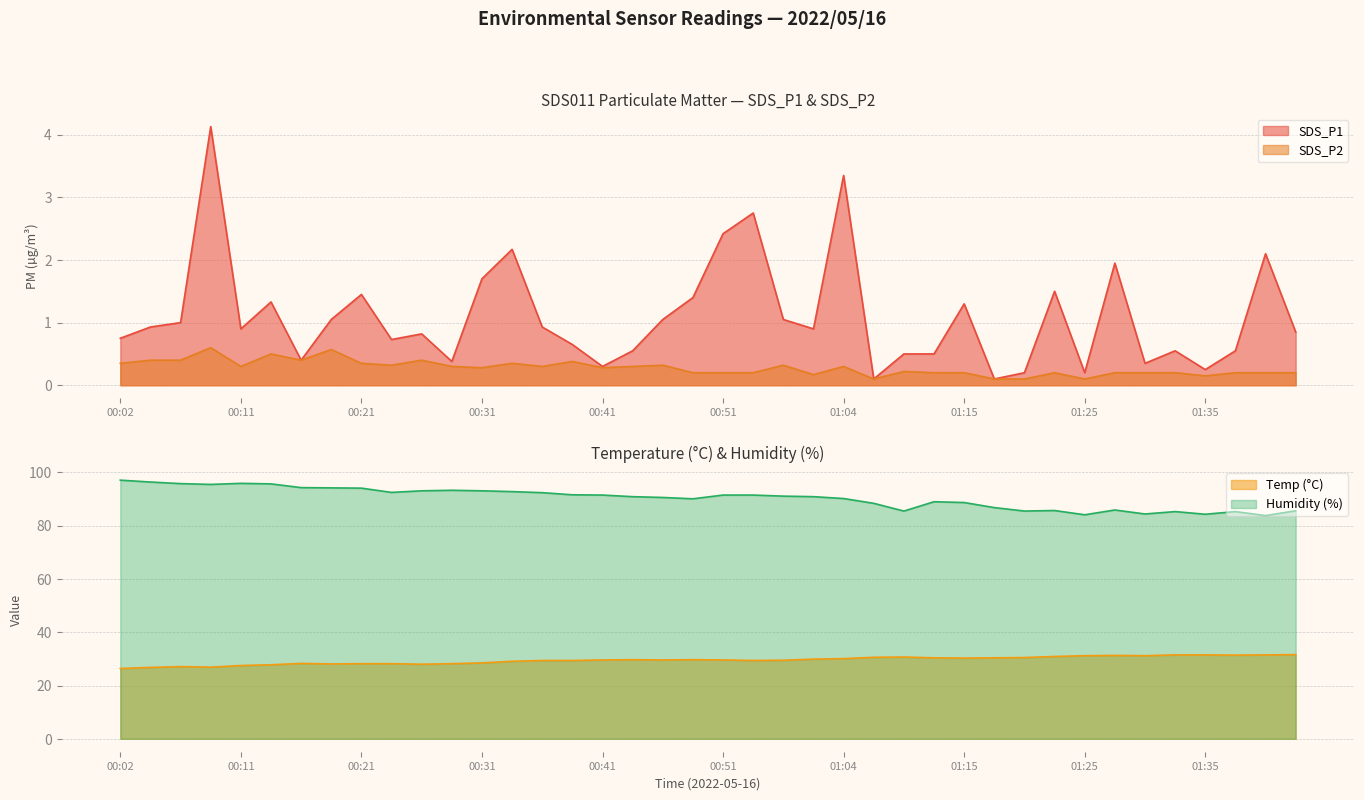

What is the label of the 40th point from the left?

01:43